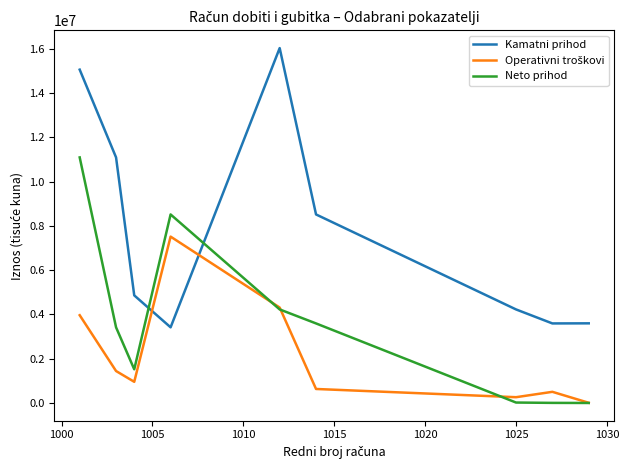

Which series has the widest spread of values?

Kamatni prihod